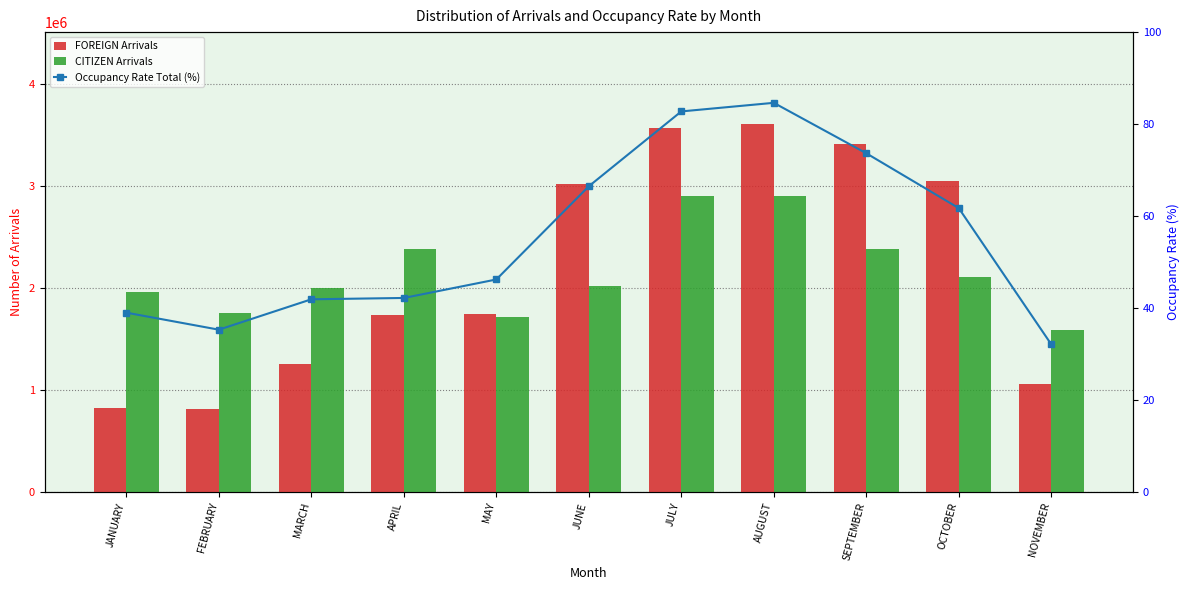

What is the label of the 7th bar from the left?

JULY